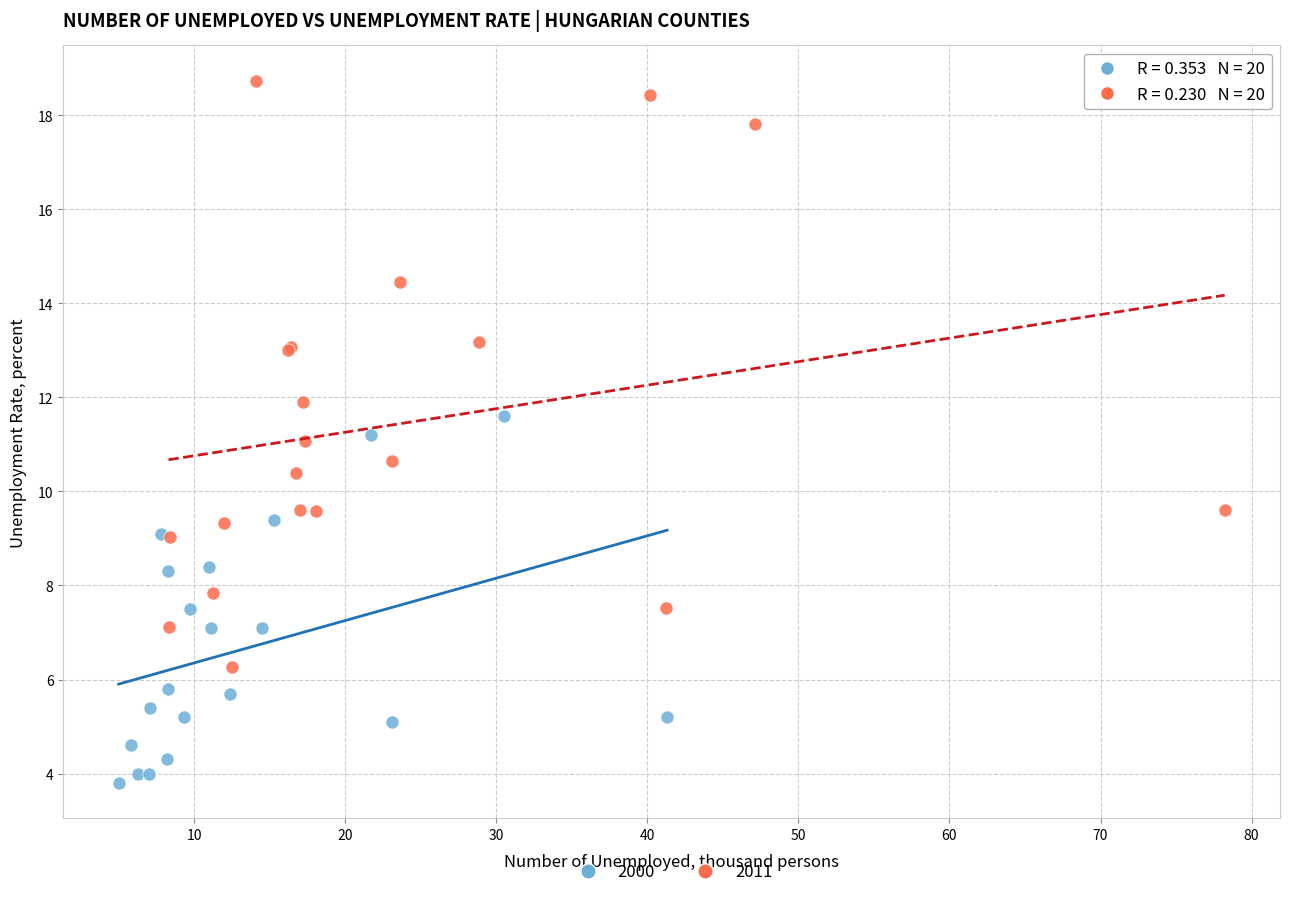

Which series has the largest Y range (max minus min)?

2011